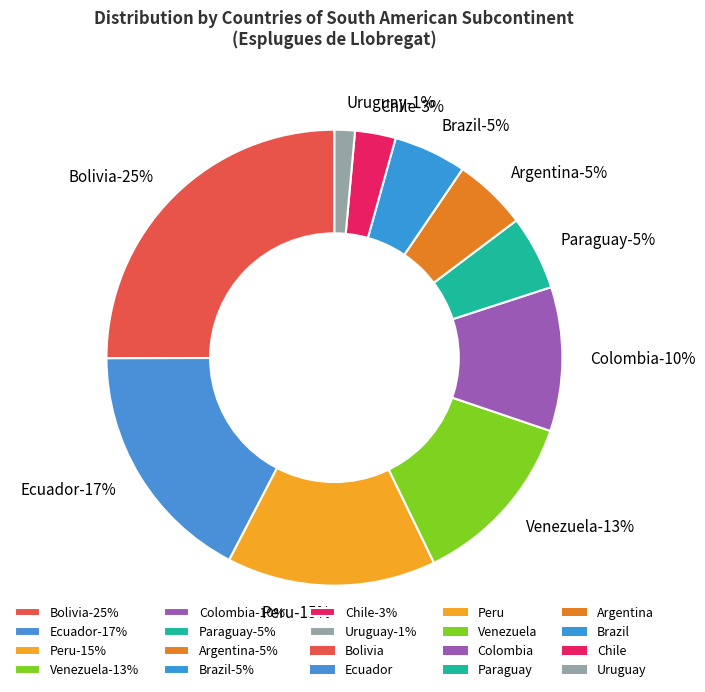

How many slices are in this pie chart?

10